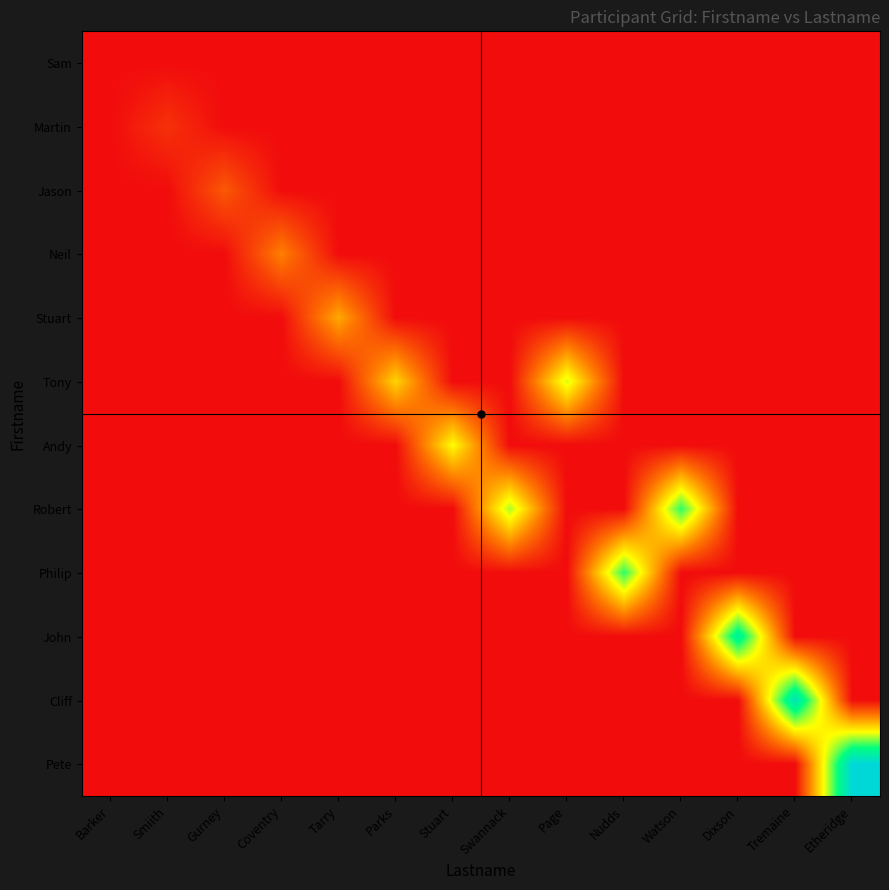

Reading left to right, list all the values displayed in this chart.

Sam: Barker=0.0	Smiith=0.0	Gurney=0.0	Coventry=0.0	Tarry=0.0	Parks=0.0	Stuart=0.0	Swannack=0.0	Page=0.0	Nudds=0.0	Watson=0.0	Dixson=0.0	Tremaine=0.0	Etheridge=0.0
Martin: Barker=0.0	Smiith=0.1	Gurney=0.0	Coventry=0.0	Tarry=0.0	Parks=0.0	Stuart=0.0	Swannack=0.0	Page=0.0	Nudds=0.0	Watson=0.0	Dixson=0.0	Tremaine=0.0	Etheridge=0.0
Jason: Barker=0.0	Smiith=0.0	Gurney=0.2	Coventry=0.0	Tarry=0.0	Parks=0.0	Stuart=0.0	Swannack=0.0	Page=0.0	Nudds=0.0	Watson=0.0	Dixson=0.0	Tremaine=0.0	Etheridge=0.0
Neil: Barker=0.0	Smiith=0.0	Gurney=0.0	Coventry=0.2	Tarry=0.0	Parks=0.0	Stuart=0.0	Swannack=0.0	Page=0.0	Nudds=0.0	Watson=0.0	Dixson=0.0	Tremaine=0.0	Etheridge=0.0
Stuart: Barker=0.0	Smiith=0.0	Gurney=0.0	Coventry=0.0	Tarry=0.3	Parks=0.0	Stuart=0.0	Swannack=0.0	Page=0.0	Nudds=0.0	Watson=0.0	Dixson=0.0	Tremaine=0.0	Etheridge=0.0
Tony: Barker=0.0	Smiith=0.0	Gurney=0.0	Coventry=0.0	Tarry=0.0	Parks=0.4	Stuart=0.0	Swannack=0.0	Page=0.5	Nudds=0.0	Watson=0.0	Dixson=0.0	Tremaine=0.0	Etheridge=0.0
Andy: Barker=0.0	Smiith=0.0	Gurney=0.0	Coventry=0.0	Tarry=0.0	Parks=0.0	Stuart=0.5	Swannack=0.0	Page=0.0	Nudds=0.0	Watson=0.0	Dixson=0.0	Tremaine=0.0	Etheridge=0.0
Robert: Barker=0.0	Smiith=0.0	Gurney=0.0	Coventry=0.0	Tarry=0.0	Parks=0.0	Stuart=0.0	Swannack=0.6	Page=0.0	Nudds=0.0	Watson=0.7	Dixson=0.0	Tremaine=0.0	Etheridge=0.0
Philip: Barker=0.0	Smiith=0.0	Gurney=0.0	Coventry=0.0	Tarry=0.0	Parks=0.0	Stuart=0.0	Swannack=0.0	Page=0.0	Nudds=0.7	Watson=0.0	Dixson=0.0	Tremaine=0.0	Etheridge=0.0
John: Barker=0.0	Smiith=0.0	Gurney=0.0	Coventry=0.0	Tarry=0.0	Parks=0.0	Stuart=0.0	Swannack=0.0	Page=0.0	Nudds=0.0	Watson=0.0	Dixson=0.8	Tremaine=0.0	Etheridge=0.0
Cliff: Barker=0.0	Smiith=0.0	Gurney=0.0	Coventry=0.0	Tarry=0.0	Parks=0.0	Stuart=0.0	Swannack=0.0	Page=0.0	Nudds=0.0	Watson=0.0	Dixson=0.0	Tremaine=0.9	Etheridge=0.0
Pete: Barker=0.0	Smiith=0.0	Gurney=0.0	Coventry=0.0	Tarry=0.0	Parks=0.0	Stuart=0.0	Swannack=0.0	Page=0.0	Nudds=0.0	Watson=0.0	Dixson=0.0	Tremaine=0.0	Etheridge=1.0